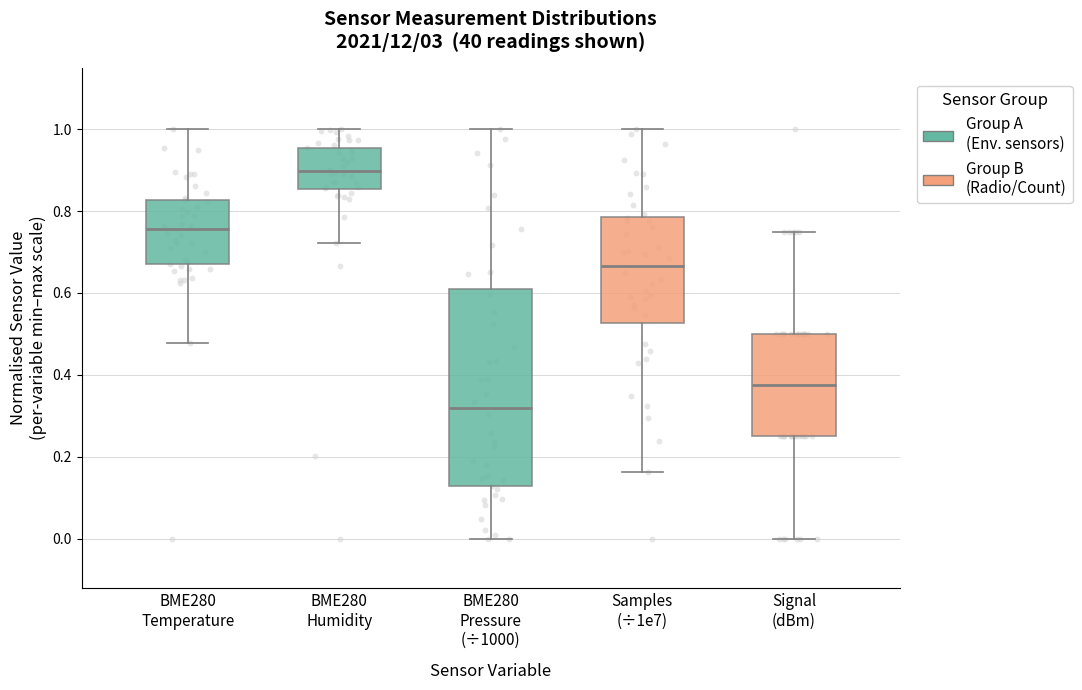

Where is the upper edge of the box for BME280 Humidity on the y-axis? The values are not printed on the chart, so give them approximately, as read against the axis.

0.96